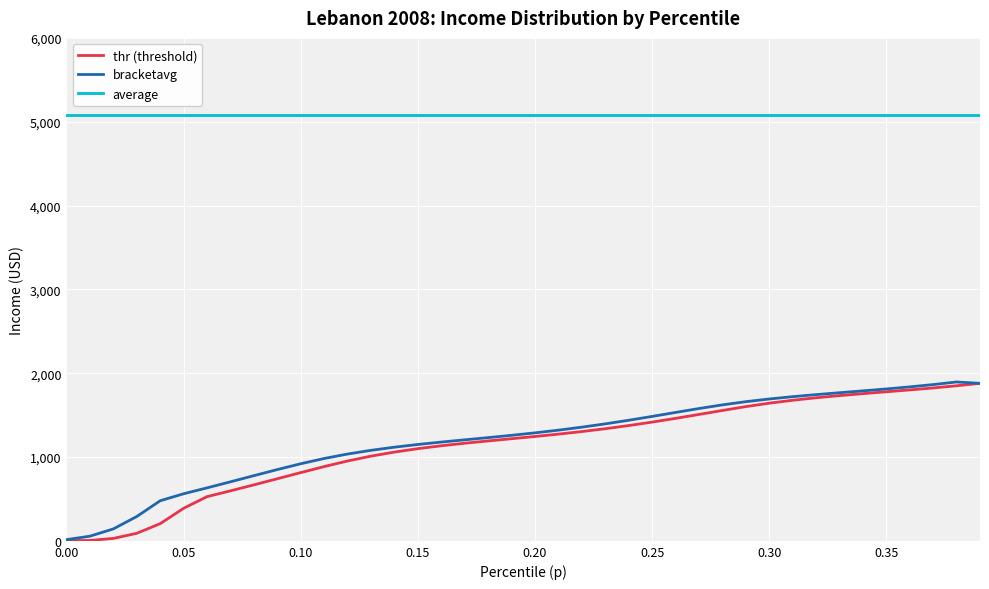

What is the maximum value for bracketavg?

1895.2